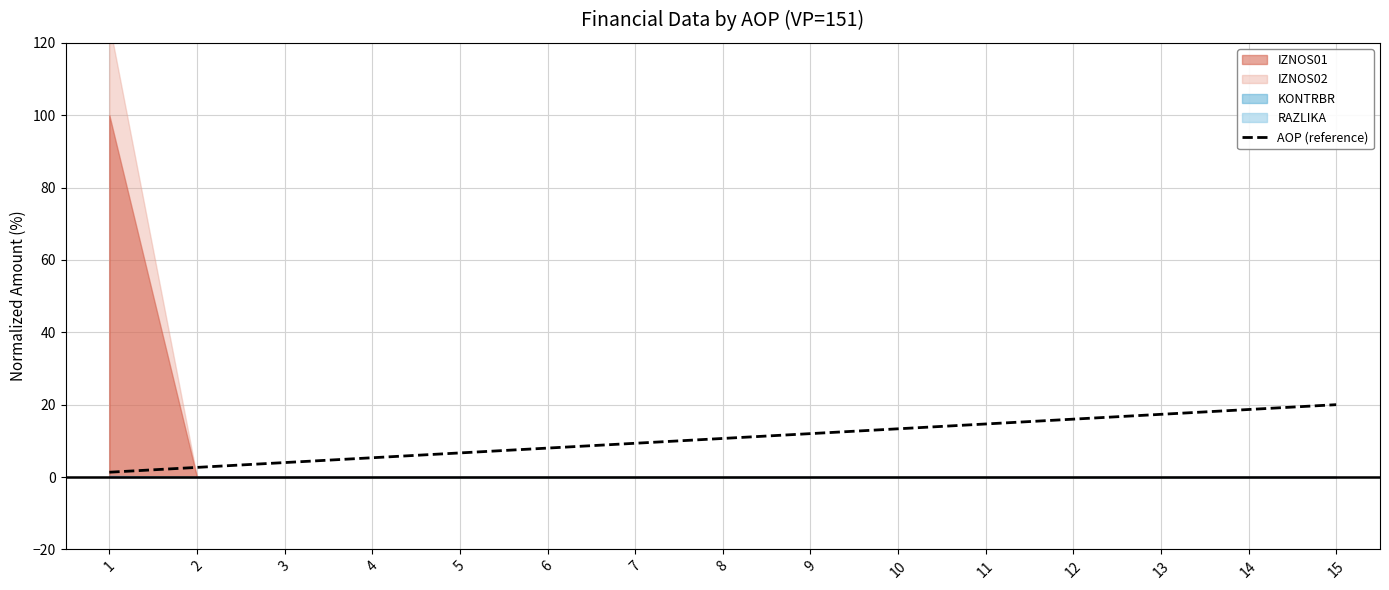

What is the ratio of the value at 15 to the value at 8?

1.9